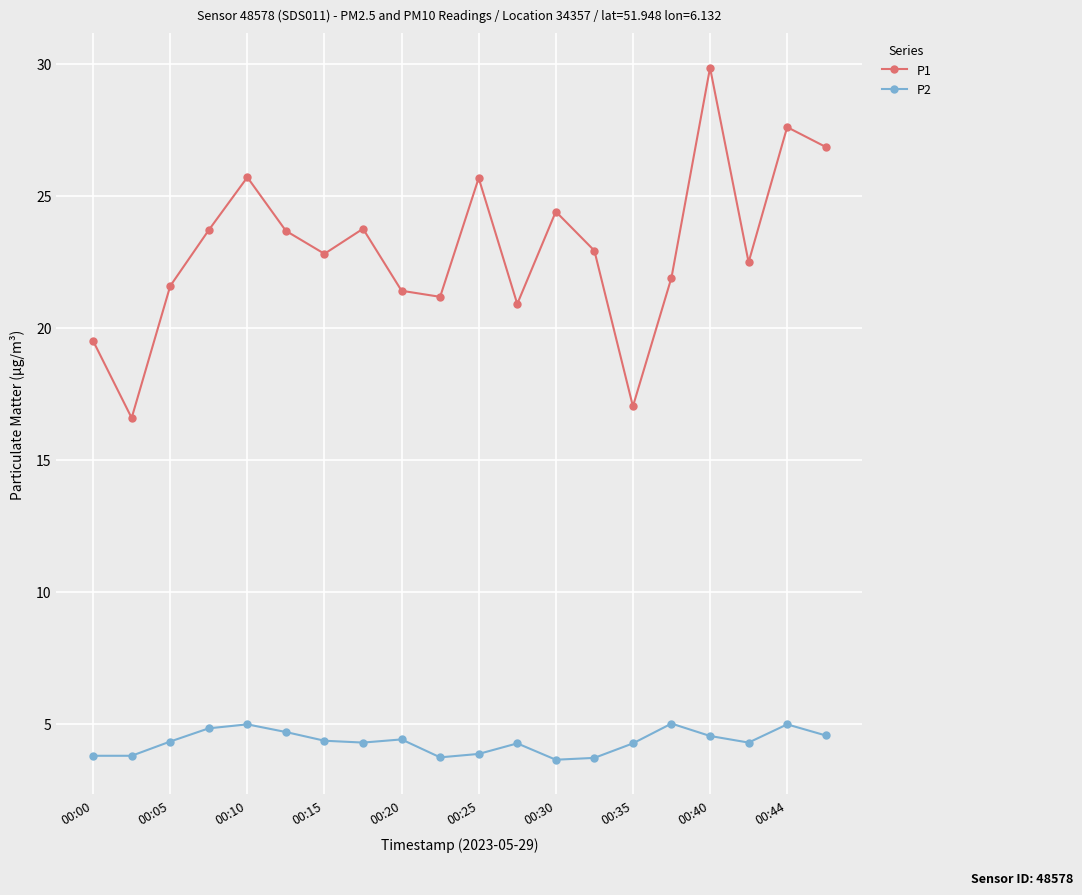

Rank the series by their average value, from lowest to highest.

P2, P1